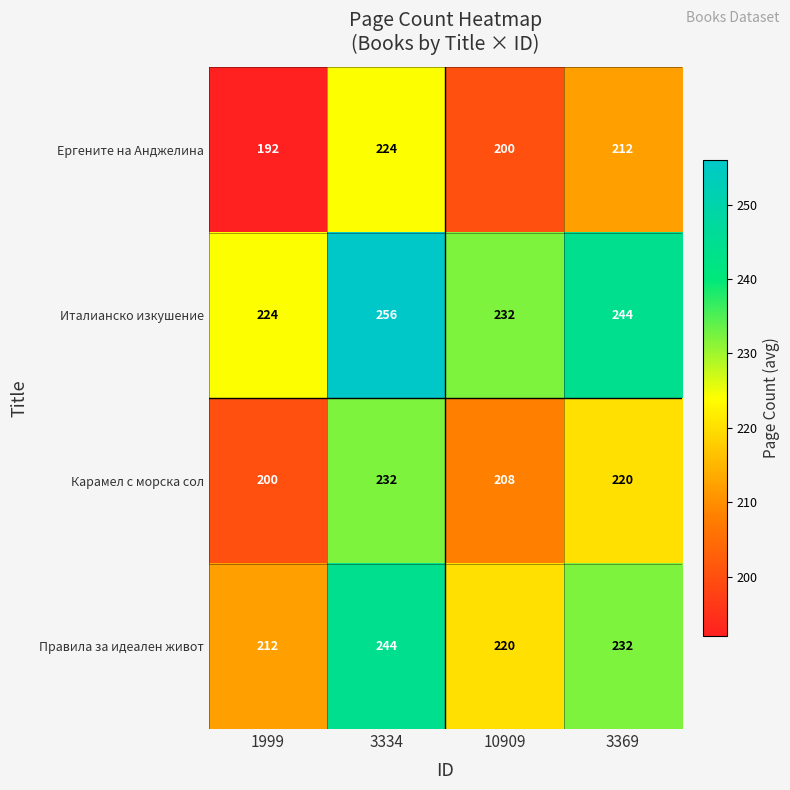

Which category has the highest value across all series?

3334